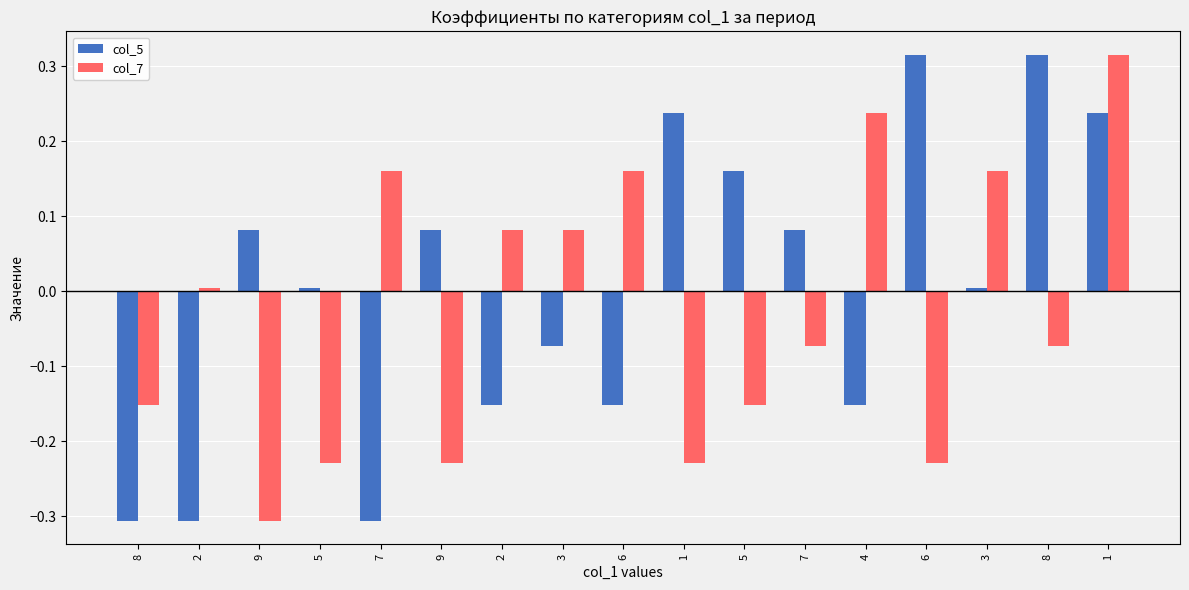

How many bars are there in total?

34